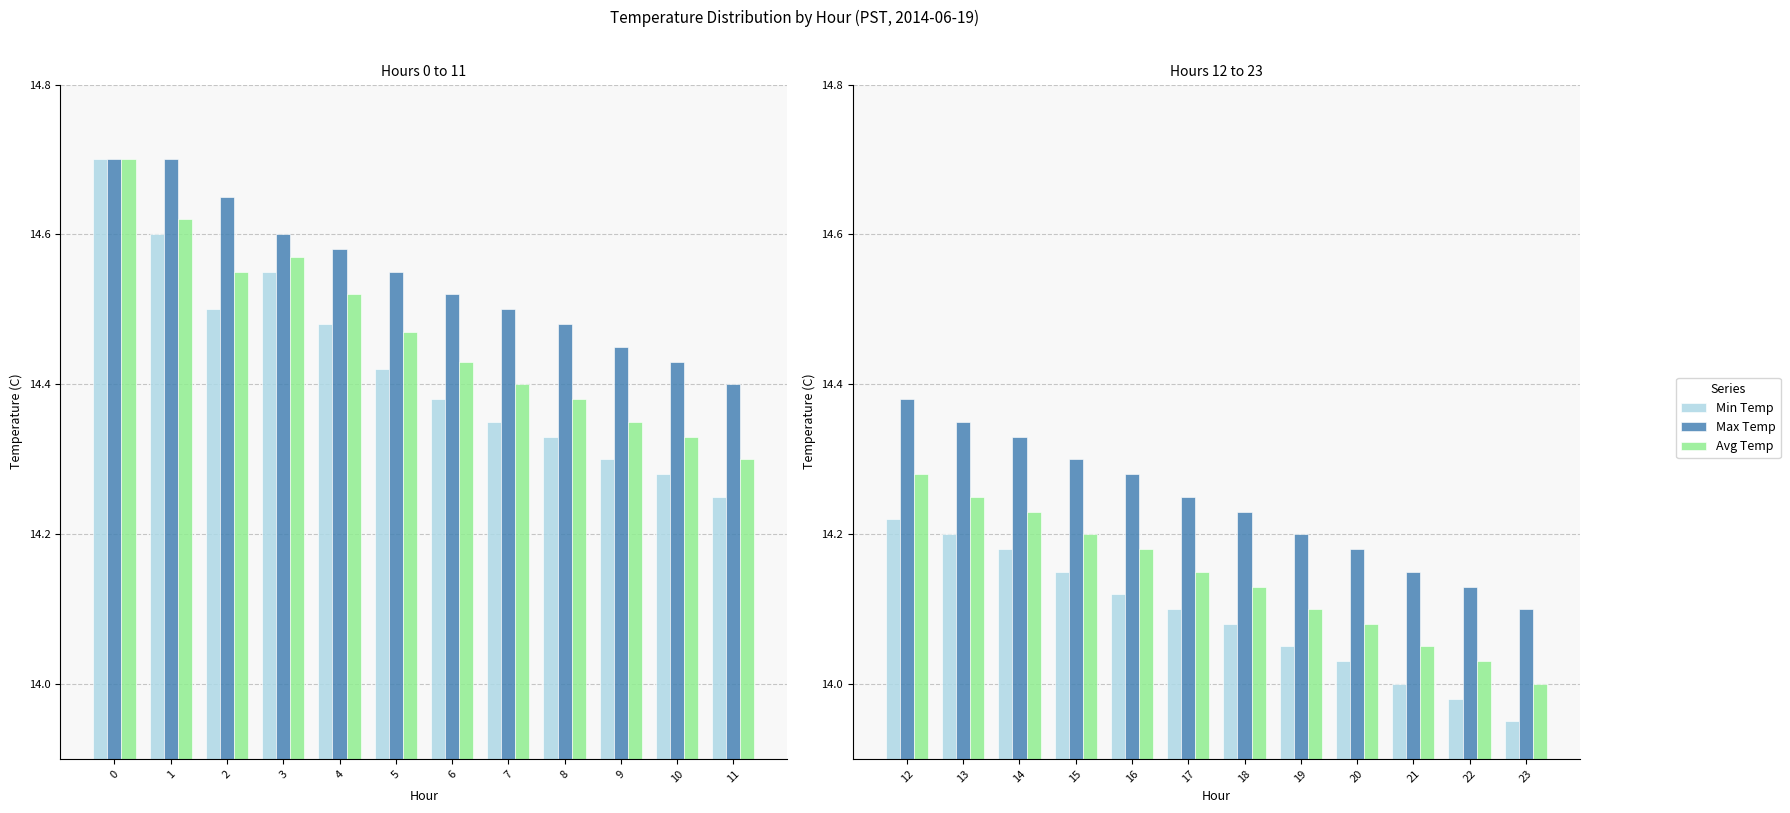

The Avg Temp series shows 9.1 at 19. True or false?

False